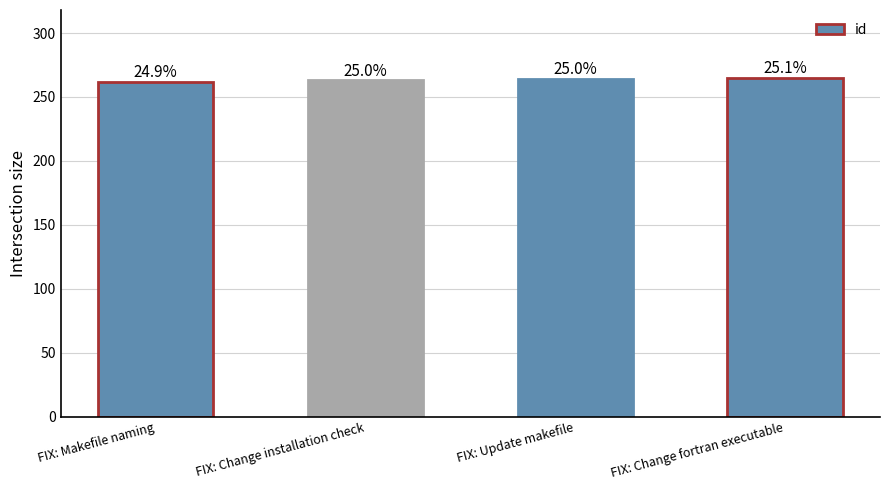

How many bars are there in total?

4